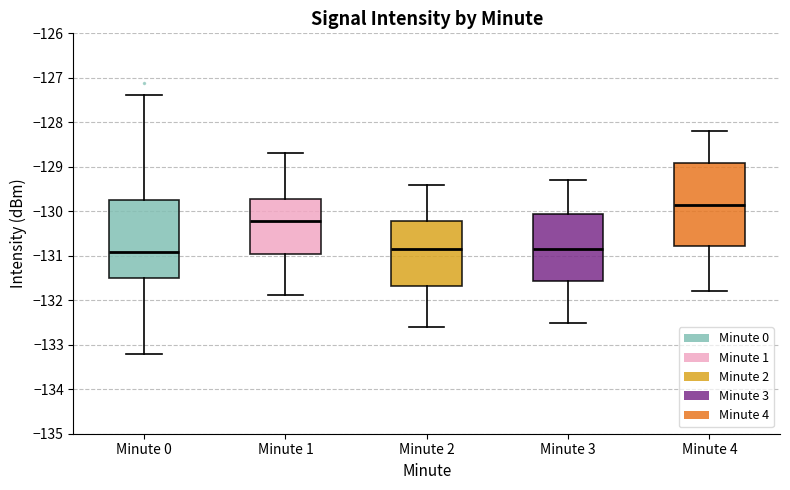

Reading left to right, transcribe this box plot: for each box, give where its median line is, the range the box spans, and where its two whiskers end, as read against the y-axis. The values are not printed on the chart, so give them approximately, as read against the axis.

Minute 0: median -130.9, box -131.5 to -129.7, whiskers -133.2 to -127.4
Minute 1: median -130.2, box -130.9 to -129.7, whiskers -131.9 to -128.7
Minute 2: median -130.8, box -131.7 to -130.2, whiskers -132.6 to -129.4
Minute 3: median -130.8, box -131.6 to -130.0, whiskers -132.5 to -129.3
Minute 4: median -129.8, box -130.8 to -128.9, whiskers -131.8 to -128.2